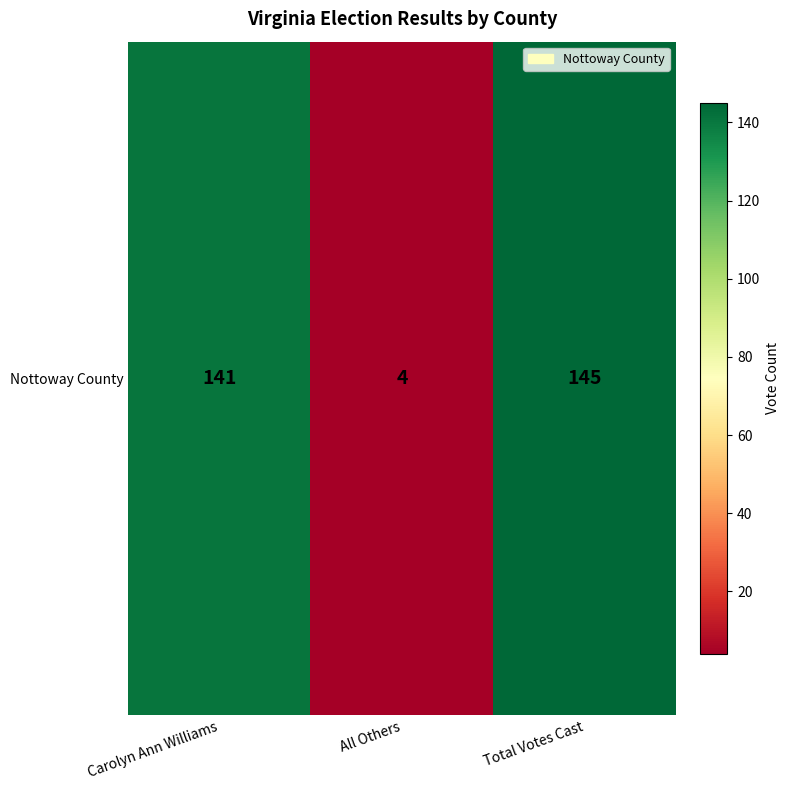

Reading left to right, transcribe all the data shown in this chart.

Carolyn Ann Williams=141	All Others=4	Total Votes Cast=145